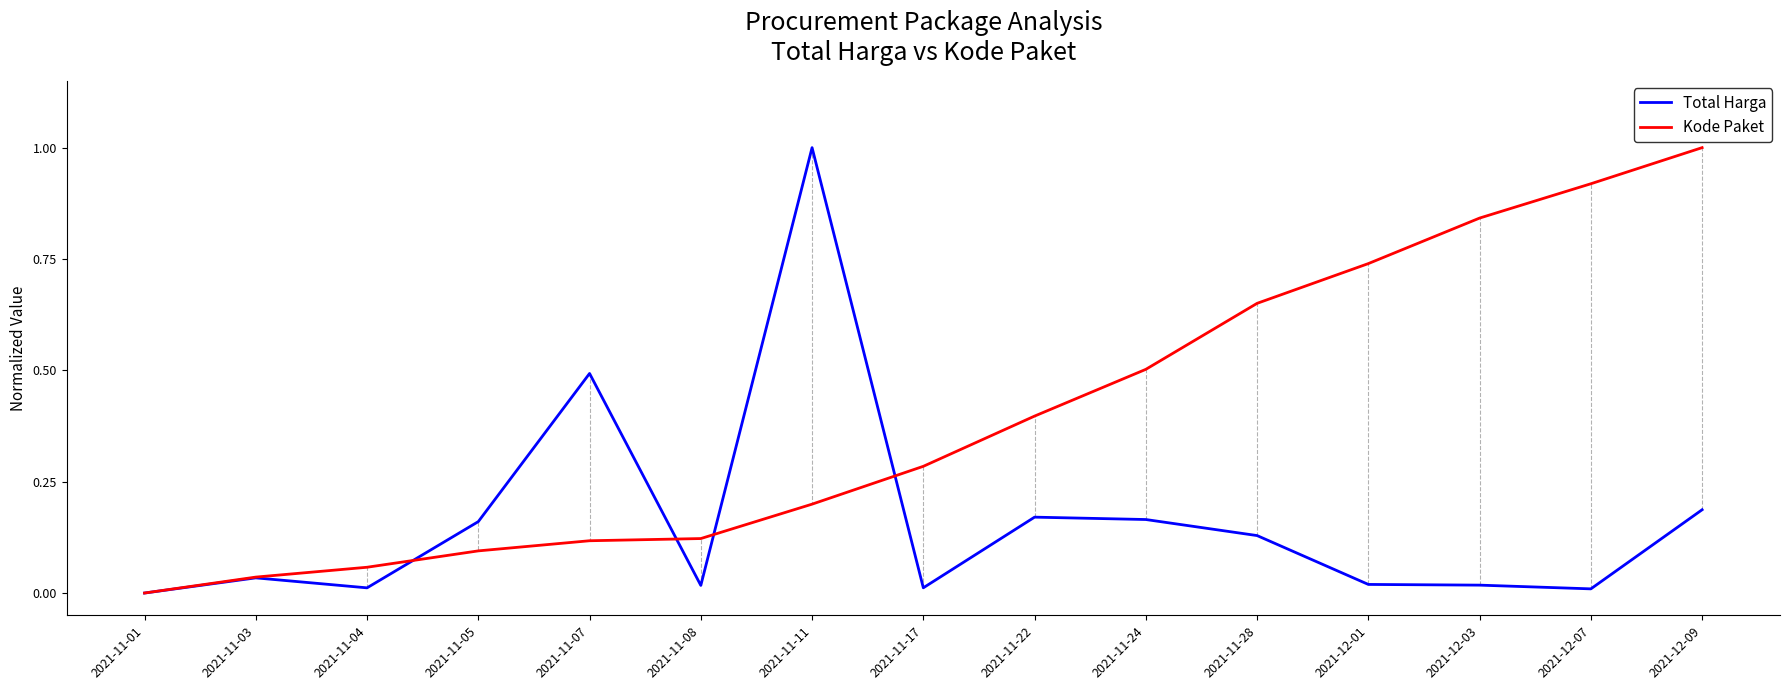

Is this an area chart (filled region under the line)?

No